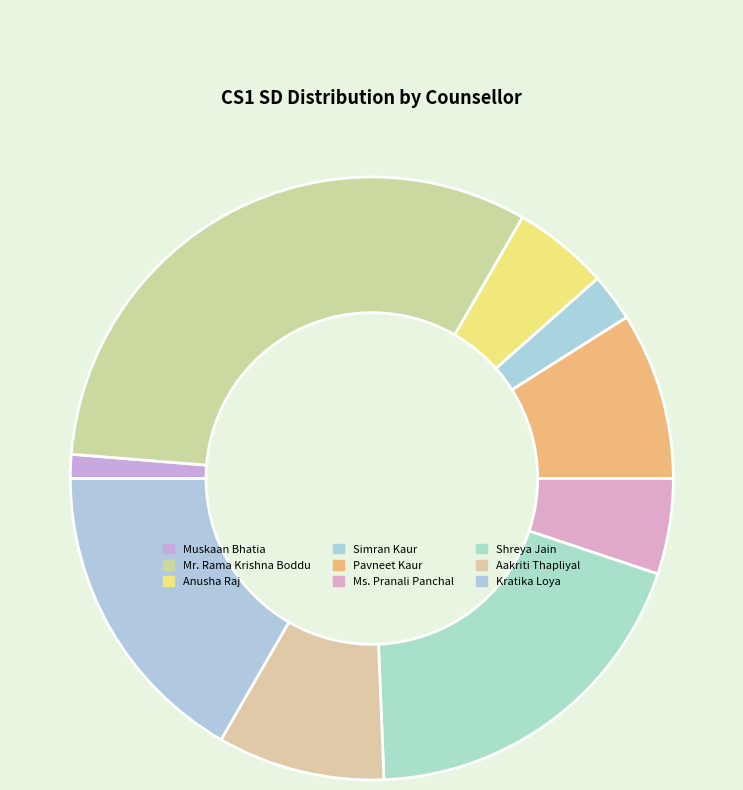

Is it true that Simran Kaur is 1% of the pie?

False